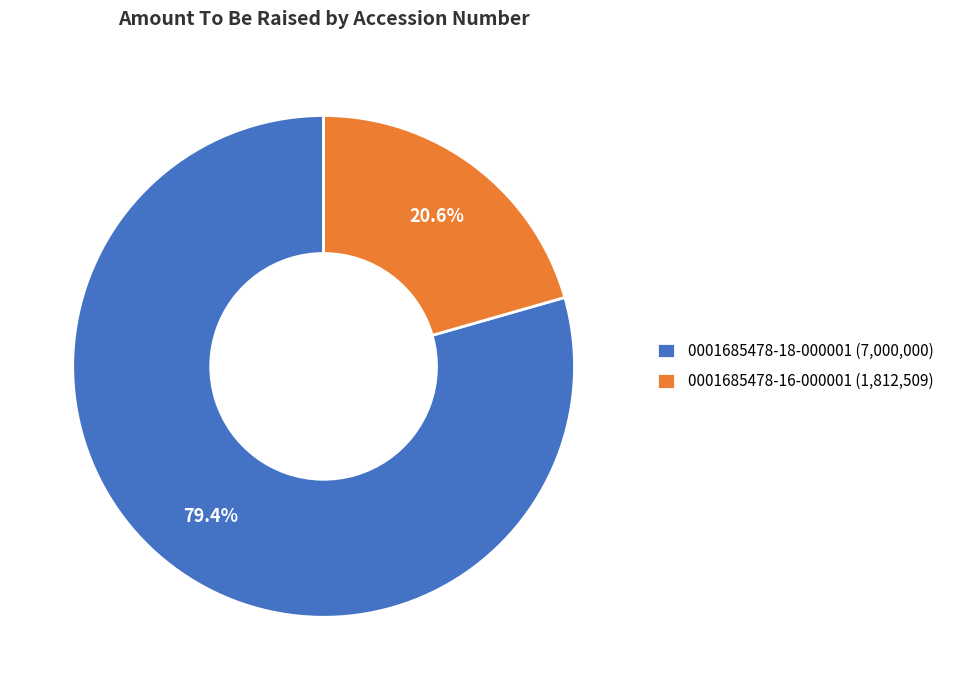

To the nearest percent, what is the difference between the largest and smallest slice percentages?

59%